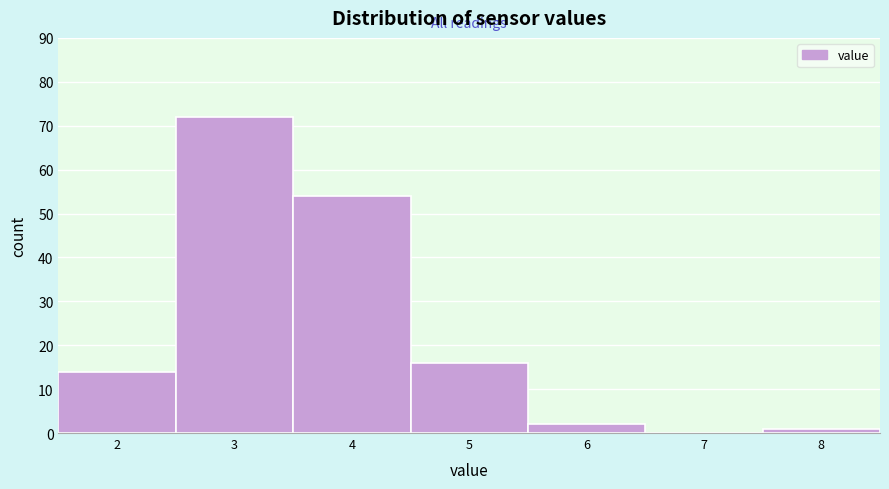

Reading left to right, extract all data points from this chart.

2=14	3=72	4=54	5=16	6=2	7=0	8=1